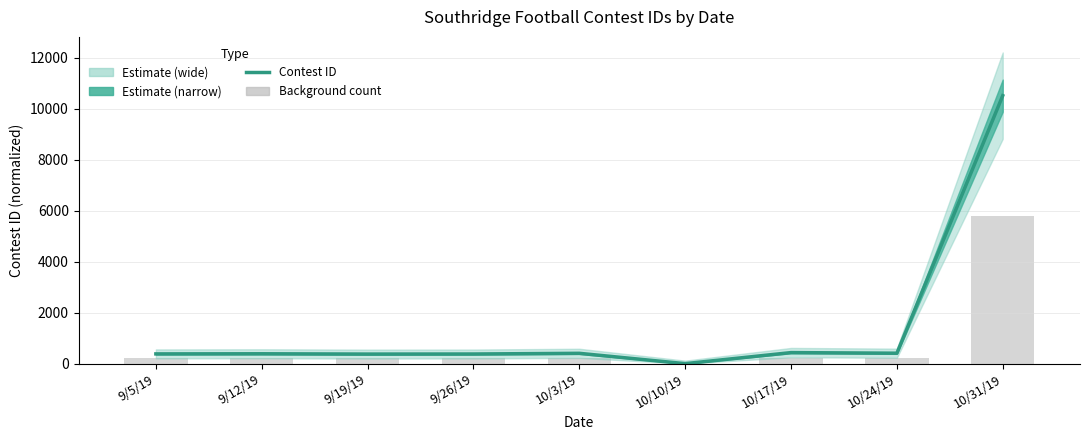

How many bars are there in total?

9